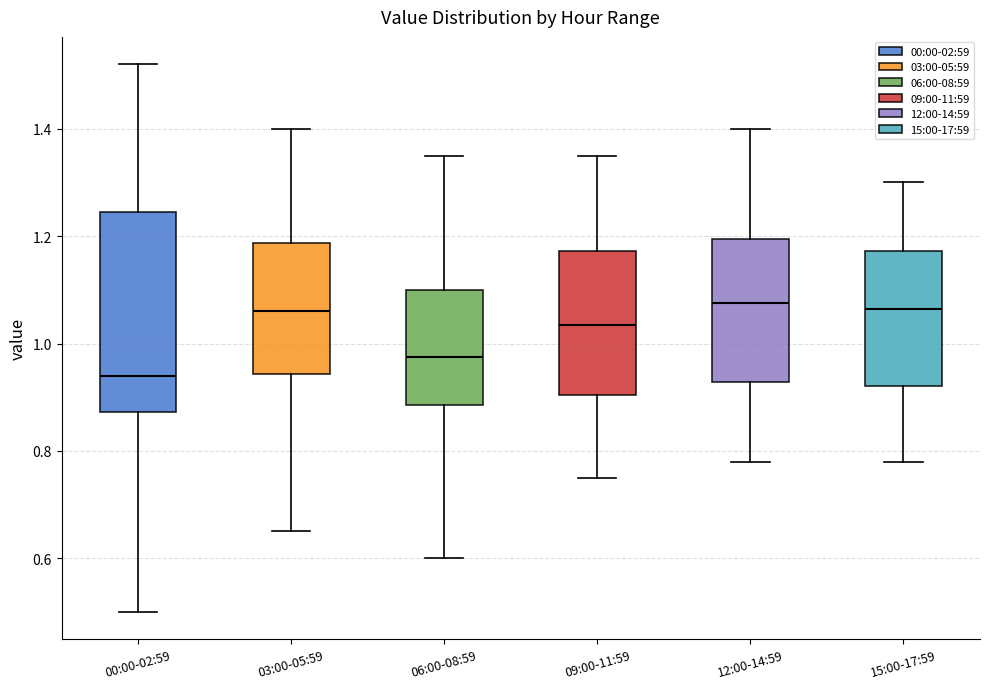

Reading left to right, read every box against the y-axis: the position of its median line, the range the box covers, and the ends of its whiskers. The values are not printed on the chart, so give them approximately, as read against the axis.

00:00-02:59: median 0.94, box 0.88 to 1.24, whiskers 0.50 to 1.52
03:00-05:59: median 1.06, box 0.94 to 1.18, whiskers 0.66 to 1.40
06:00-08:59: median 0.98, box 0.88 to 1.10, whiskers 0.60 to 1.36
09:00-11:59: median 1.04, box 0.90 to 1.18, whiskers 0.76 to 1.36
12:00-14:59: median 1.08, box 0.92 to 1.20, whiskers 0.78 to 1.40
15:00-17:59: median 1.06, box 0.92 to 1.18, whiskers 0.78 to 1.30